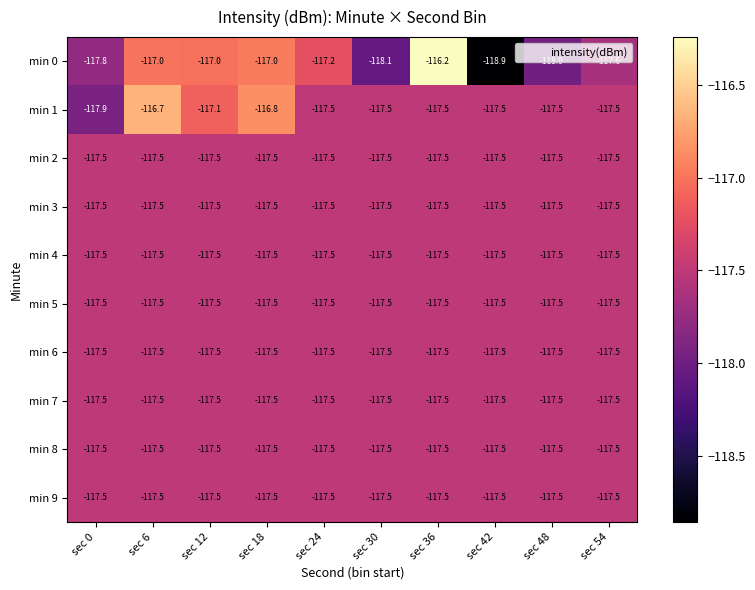

The value of min 9 at sec 12 is -117.5. True or false?

True